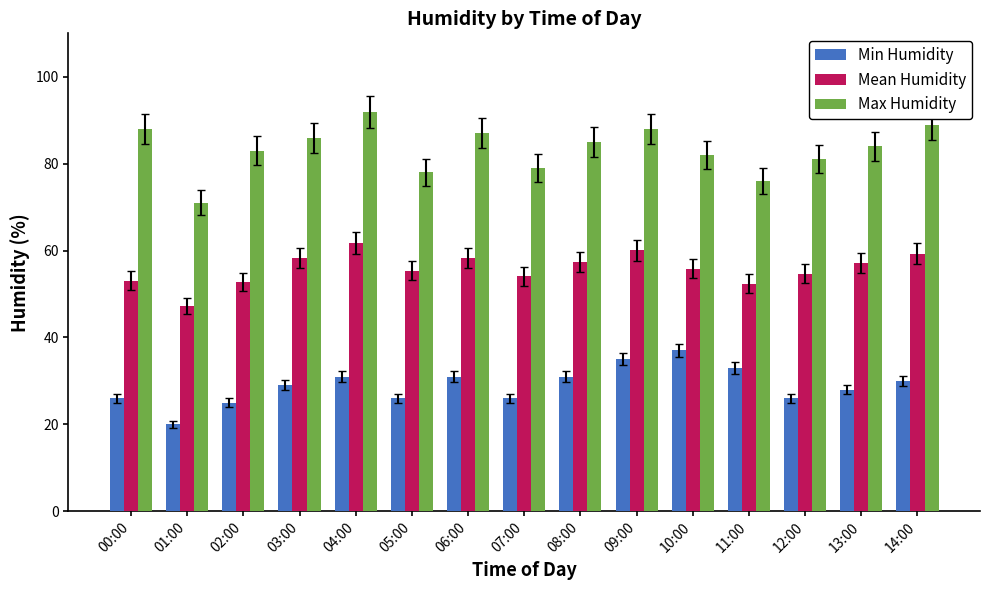

What is the approximate value of Min Humidity at 13:00?

28.0